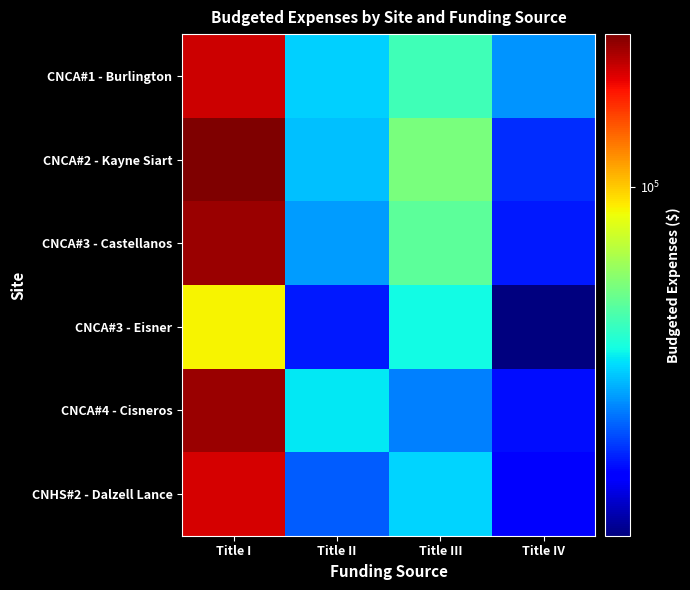

Reading left to right, list all the values displayed in this chart.

CNCA#1 - Burlington: Title I=219170.0	Title II=29813.0	Title III=41278.8	Title IV=24800.0
CNCA#2 - Kayne Siart: Title I=273037.3	Title II=28625.0	Title III=52500.0	Title IV=17700.0
CNCA#3 - Castellanos: Title I=250297.9	Title II=25250.0	Title III=46250.0	Title IV=16571.0
CNCA#3 - Eisner: Title I=86347.8	Title II=16687.5	Title III=34687.5	Title IV=10107.0
CNCA#4 - Cisneros: Title I=252420.0	Title II=32250.0	Title III=23125.0	Title IV=16000.0
CNHS#2 - Dalzell Lance: Title I=212741.7	Title II=20563.0	Title III=30351.2	Title IV=14700.0